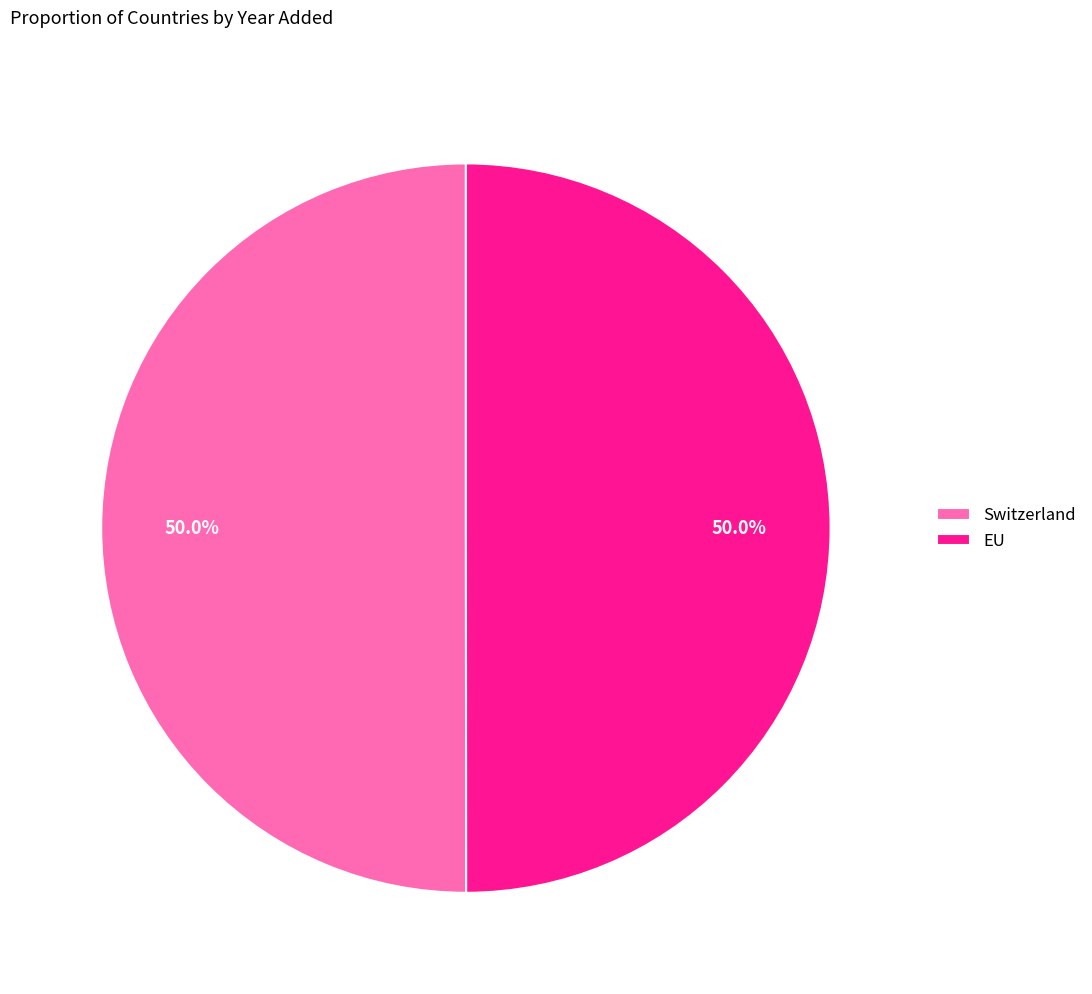

To the nearest percent, what portion does EU represent?

50%